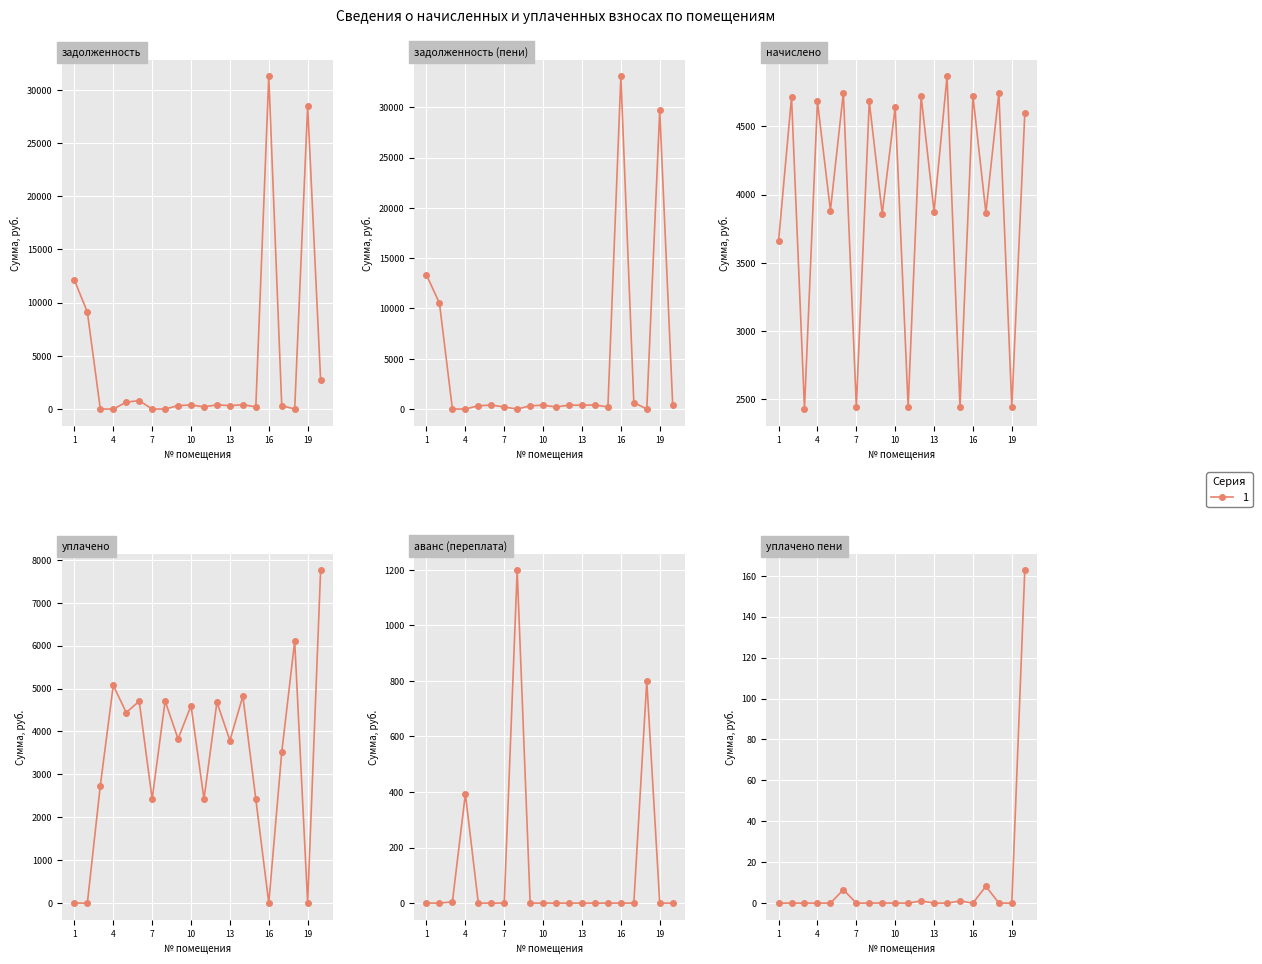

Does the chart display data point markers on the line(s)?

Yes